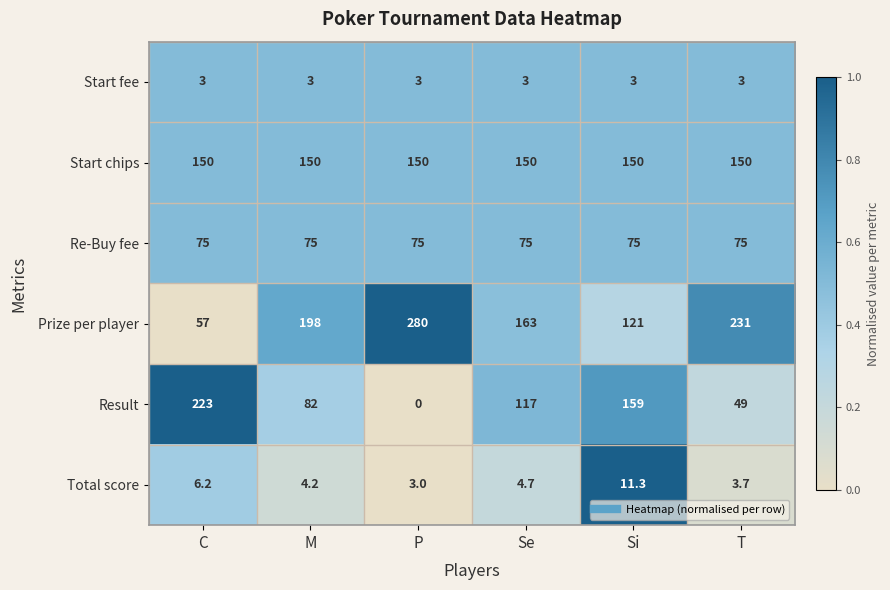

What is the lowest value of the Start fee series?

3.0